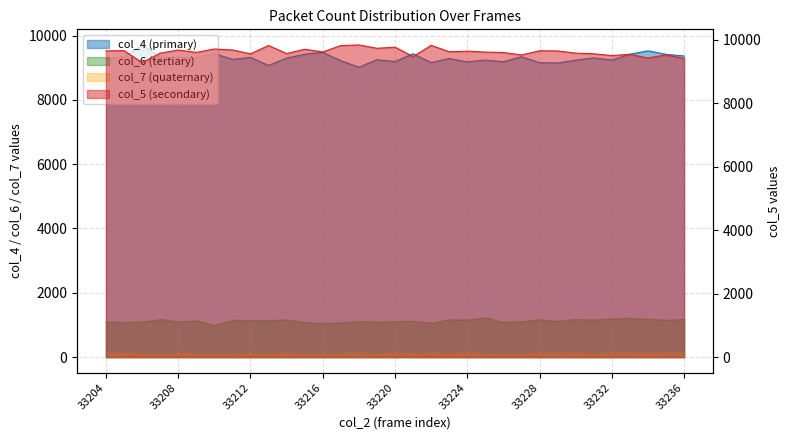

Where is the first local minimum for col_5?

33206